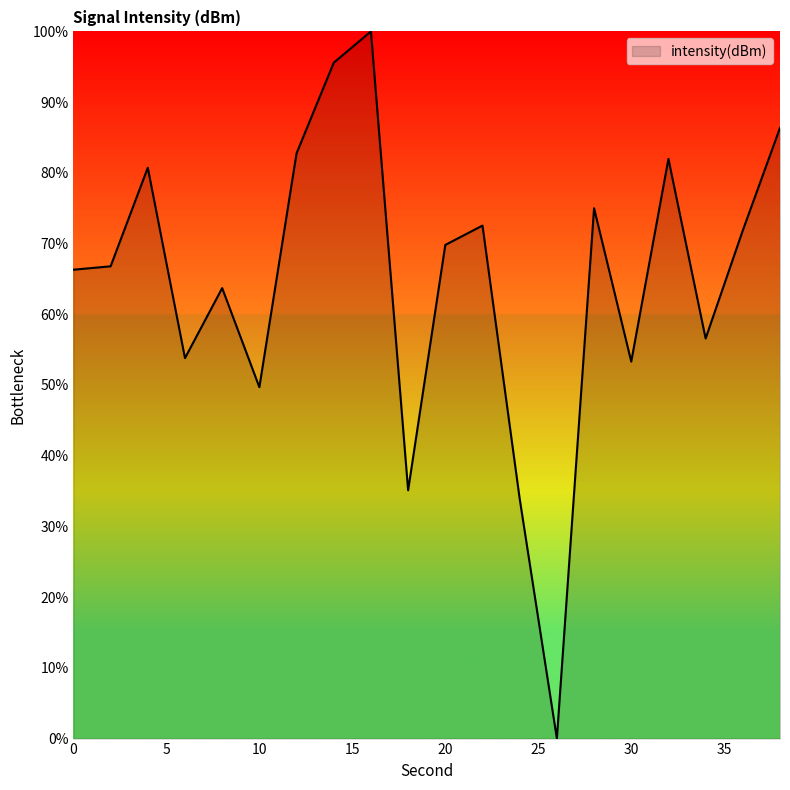

What is the difference between the maximum and minimum values?

100.0